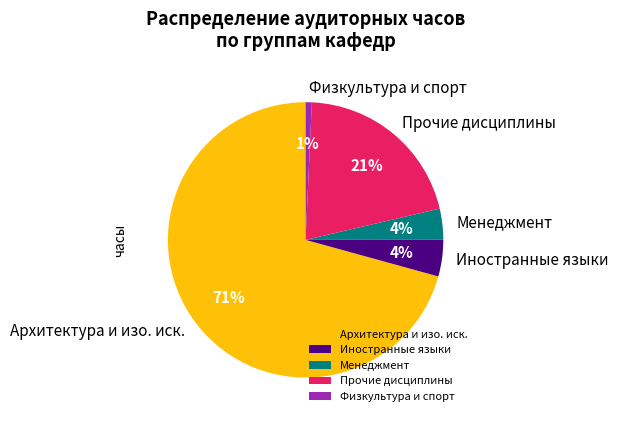

The Физкультура и спорт slice represents 1% of the pie. True or false?

True